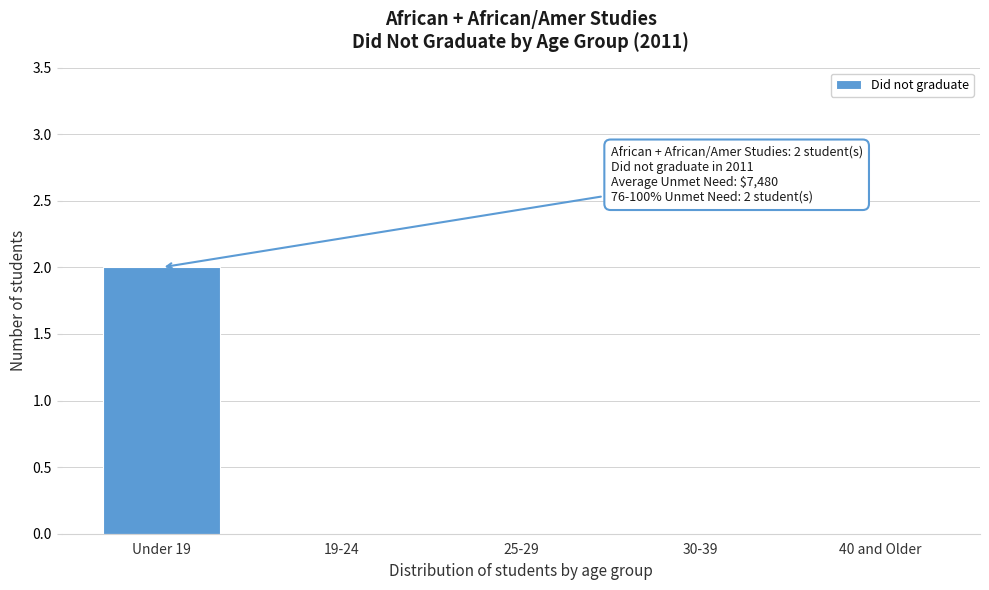

Reading left to right, extract all data points from this chart.

Under 19=2	19-24=0	25-29=0	30-39=0	40 and Older=0